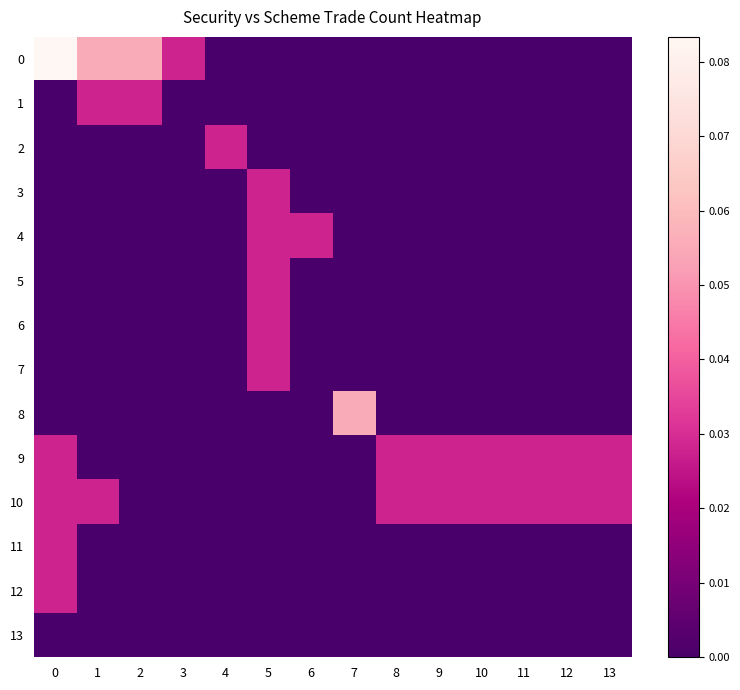

Which series has the largest range (max minus min)?

row_0